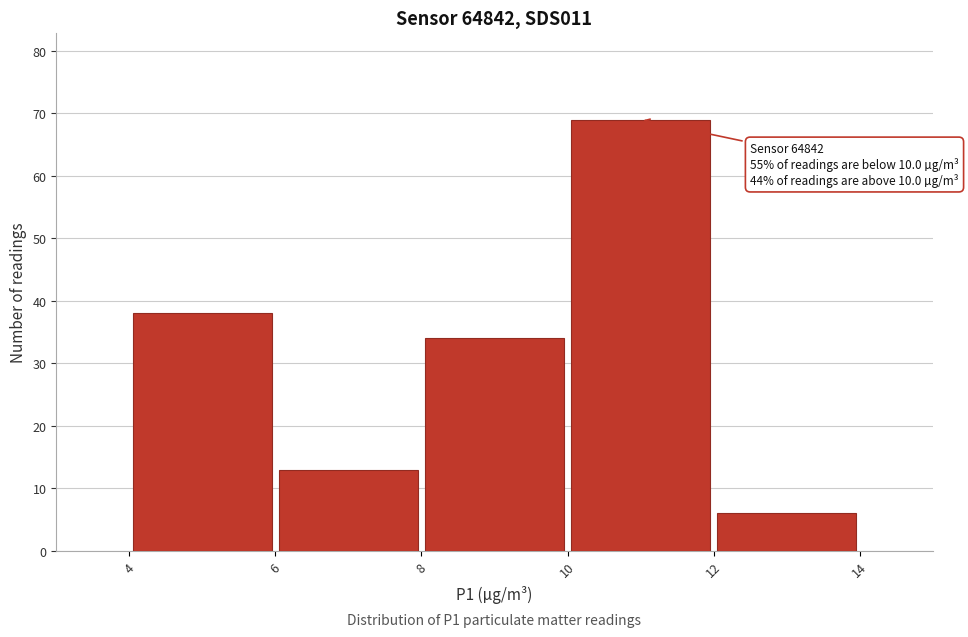

Which range on the x-axis has the tallest bar?

10 to 12